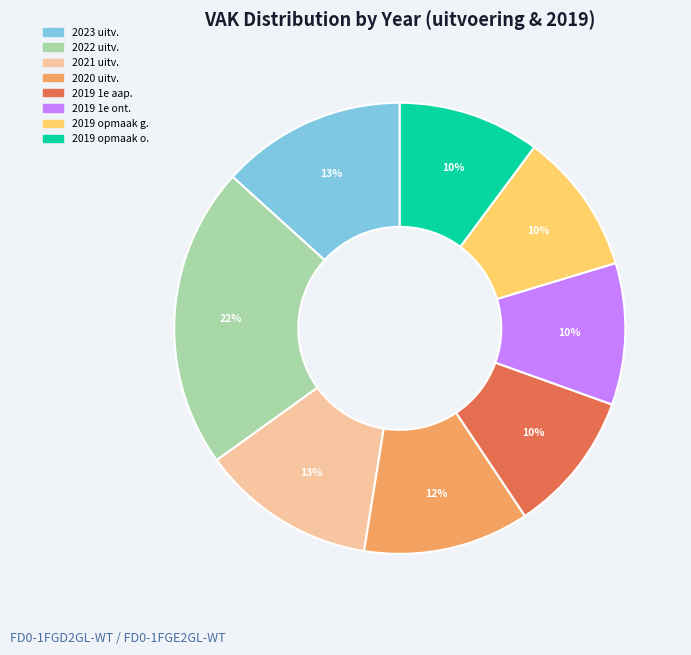

Is the sum of 2021 uitv. and 2019 1e ont. greater than half?

No